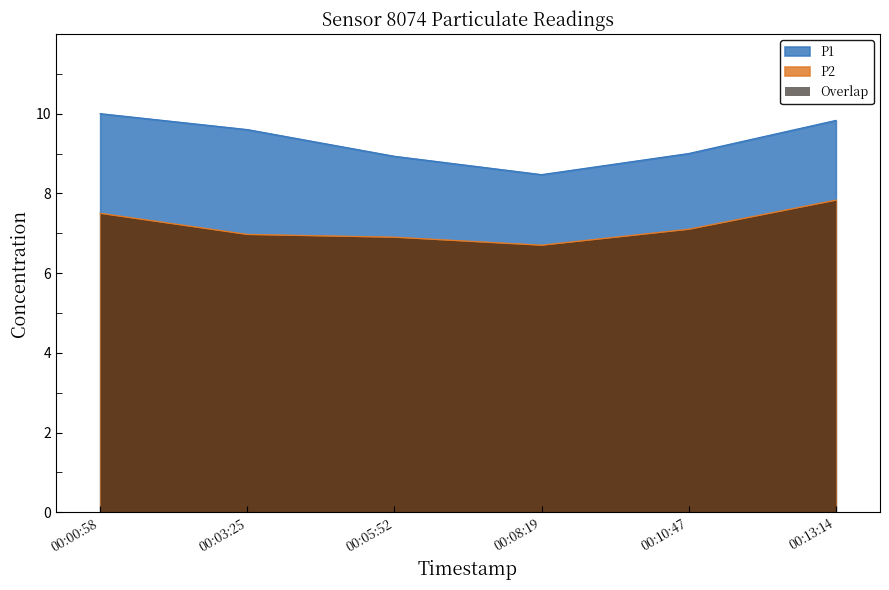

At how many categories does at least one series exceed 9?

3